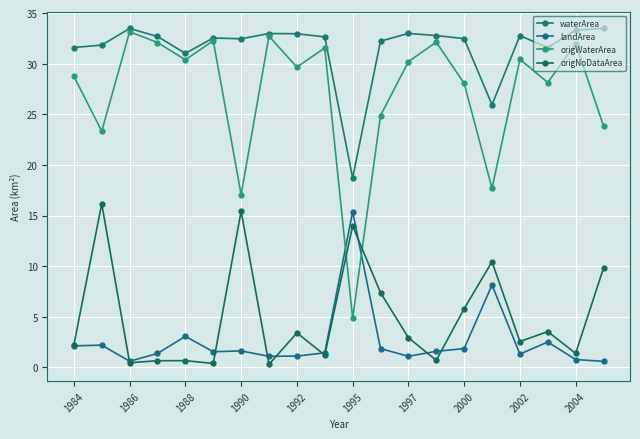

What are all the series names shown in the legend?

waterArea, landArea, origWaterArea, origNoDataArea